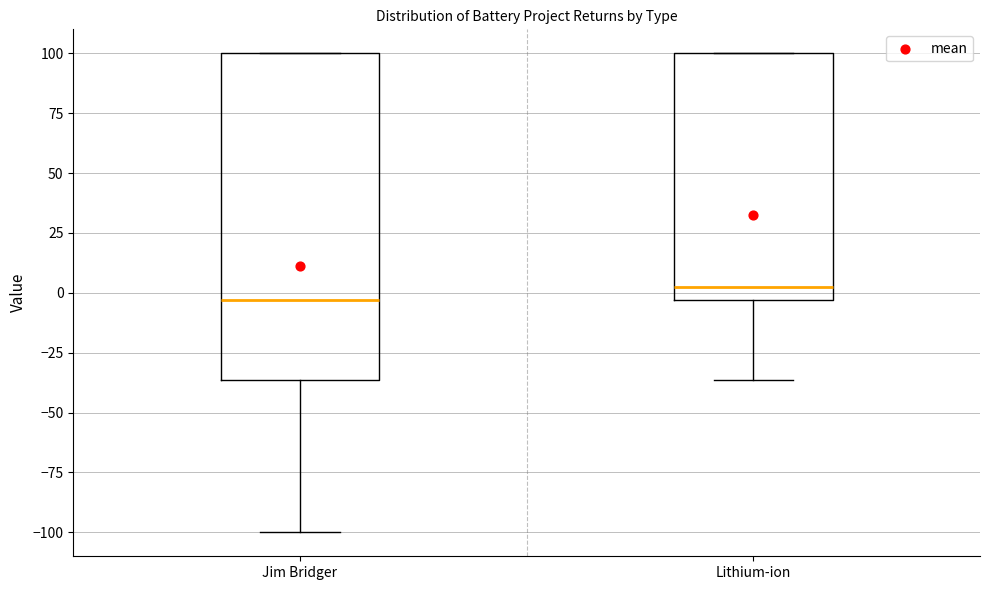

Where is the upper edge of the box for Lithium-ion on the y-axis? The values are not printed on the chart, so give them approximately, as read against the axis.

100